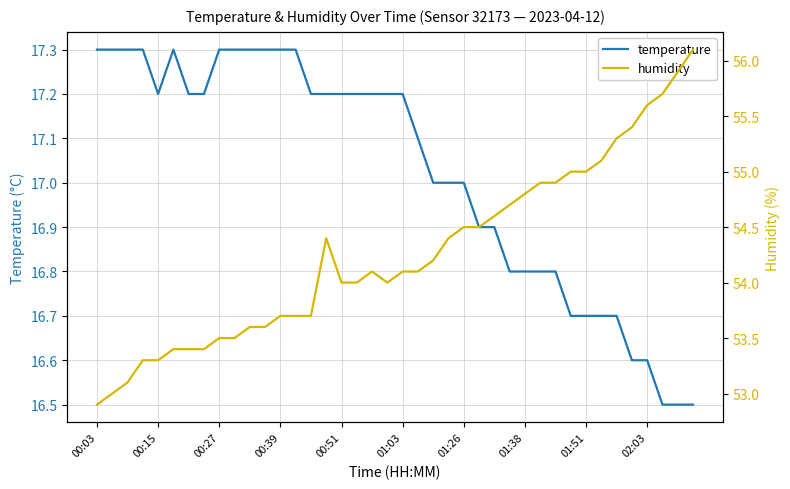

True or false: temperature has a value of 17.2 at 00:51.

True